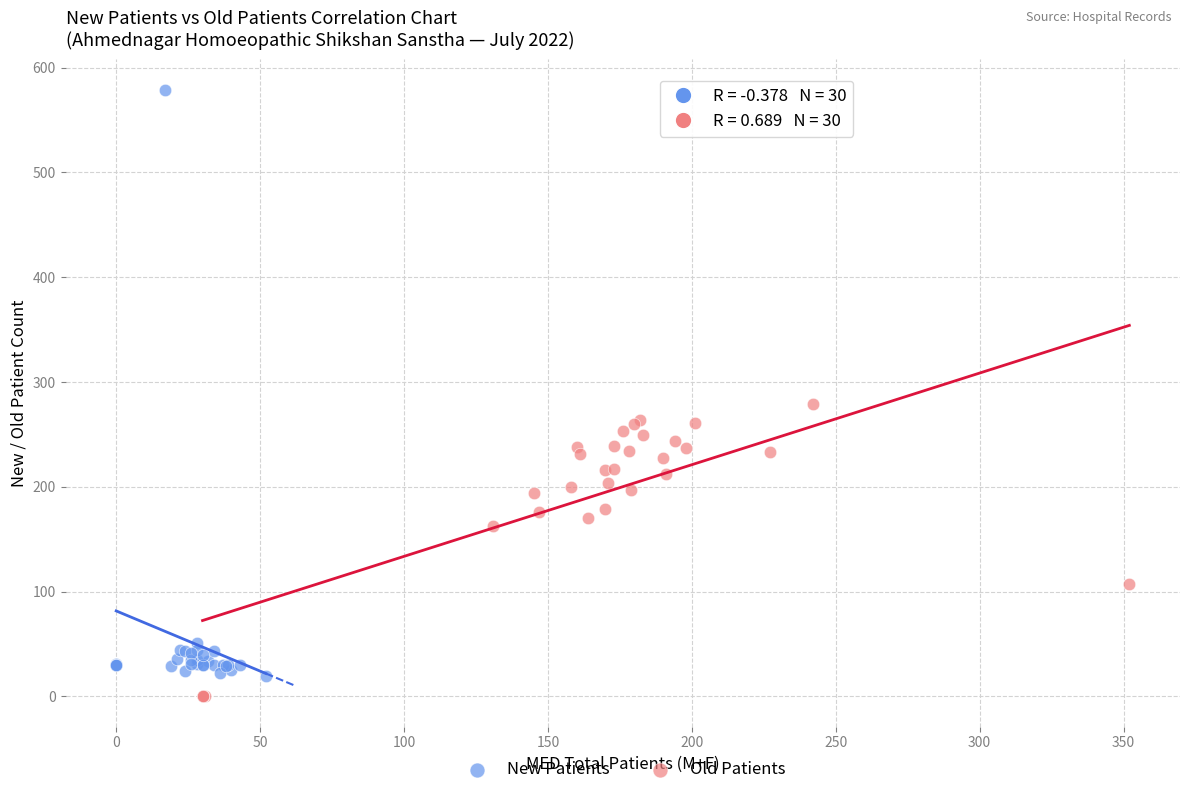

Which series contains the lowest Y value?

Old Patients